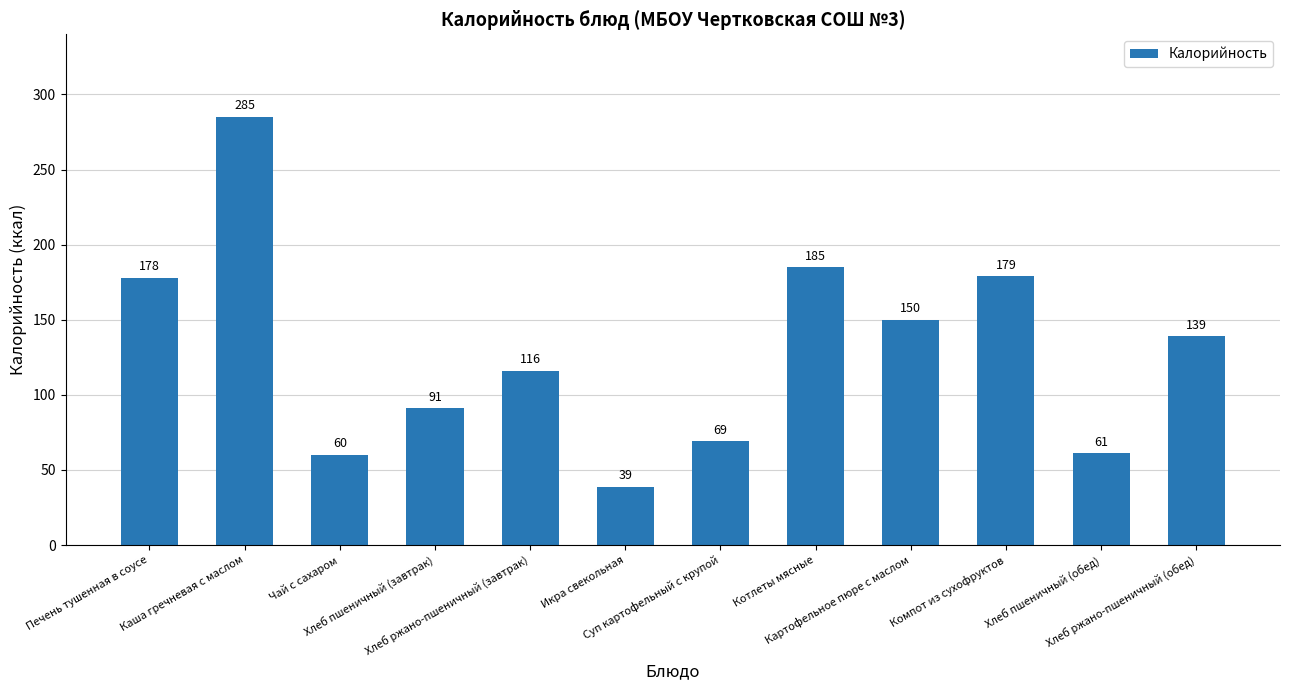

What is the label of the 5th bar from the right?

Котлеты мясные